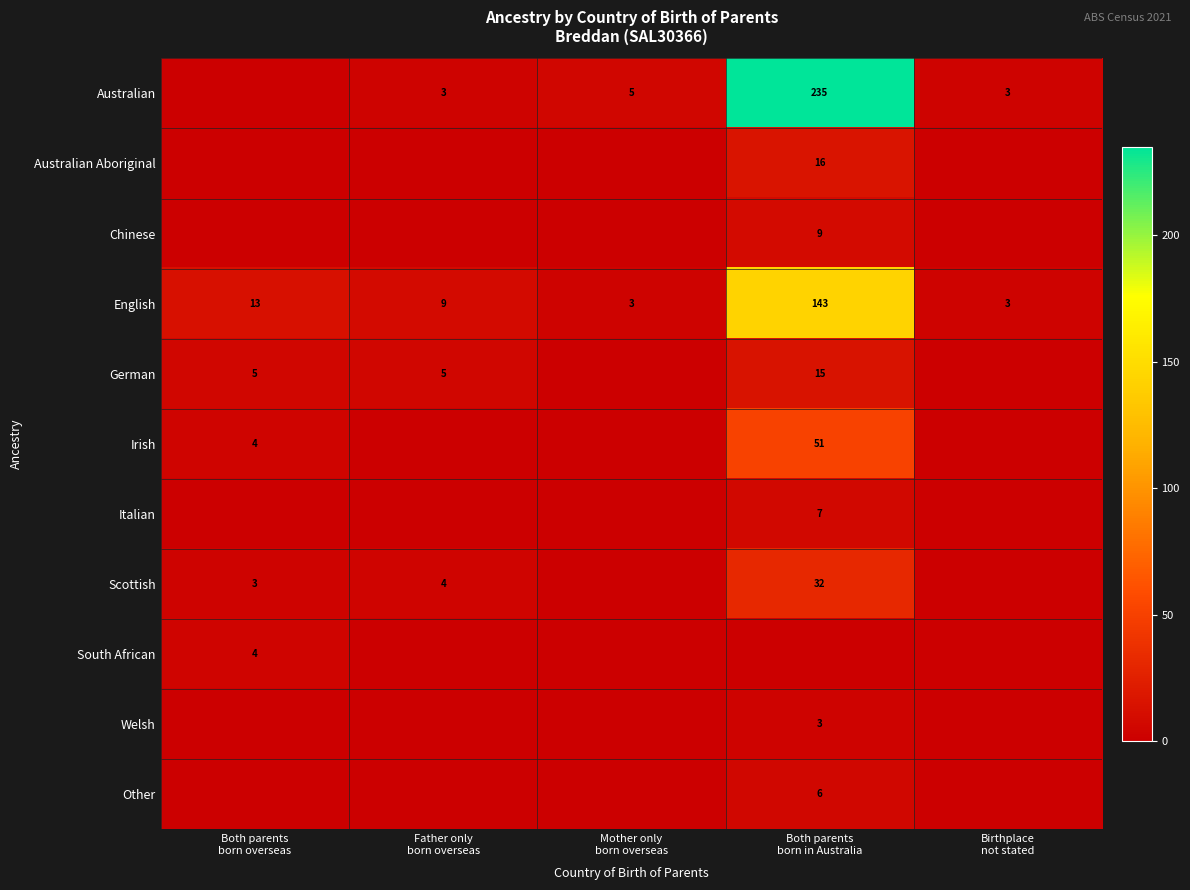

Which series has the widest spread of values?

Australian